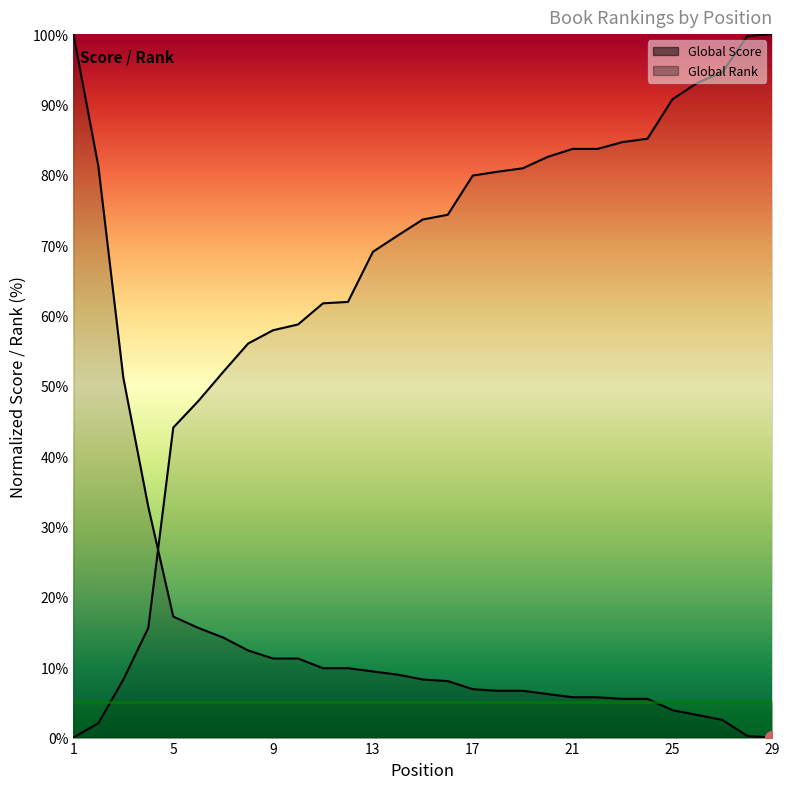

Which label corresponds to the smallest value in the chart?

29